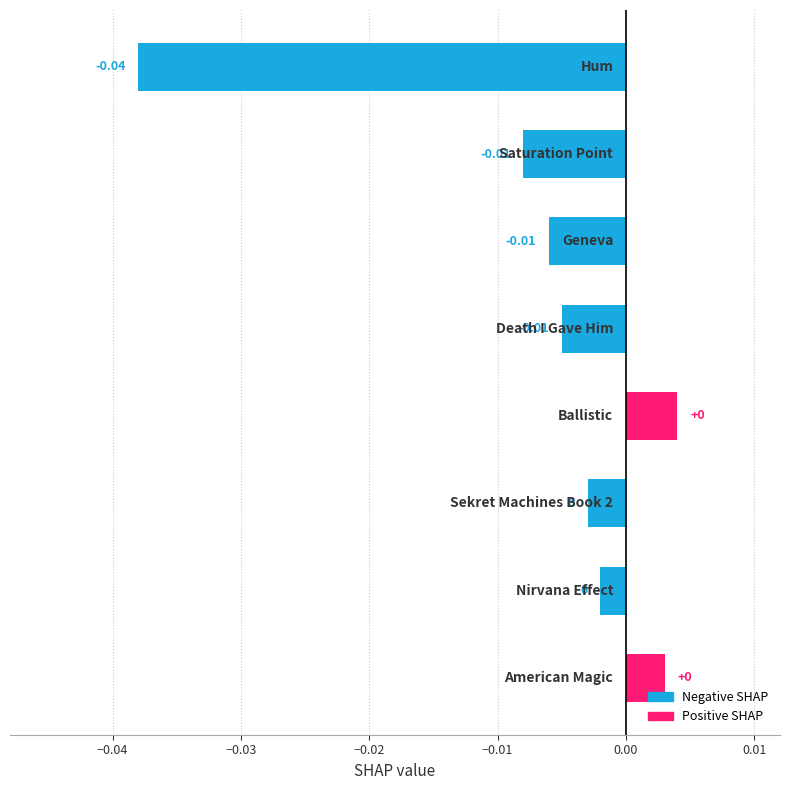

How many series are shown in this chart?

1